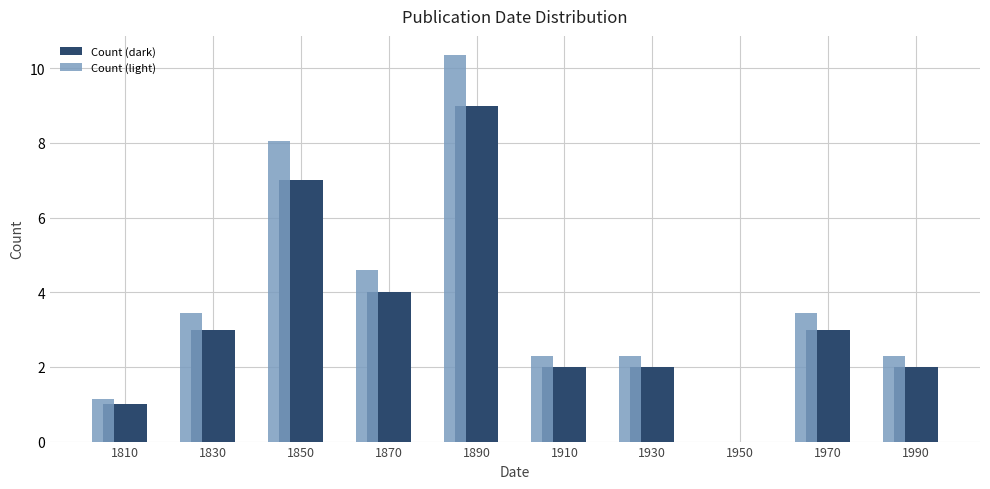

What is the sum of the Count (light) values at 1890 and 1970?

13.8